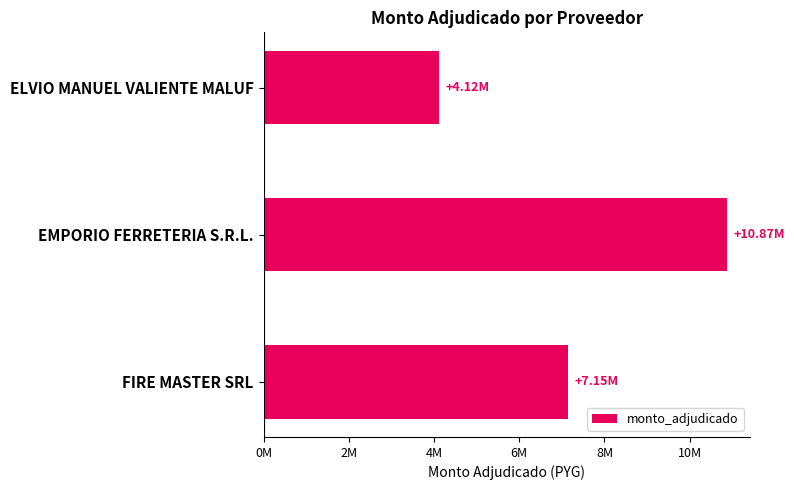

What is the difference between the maximum and minimum values?

6749790